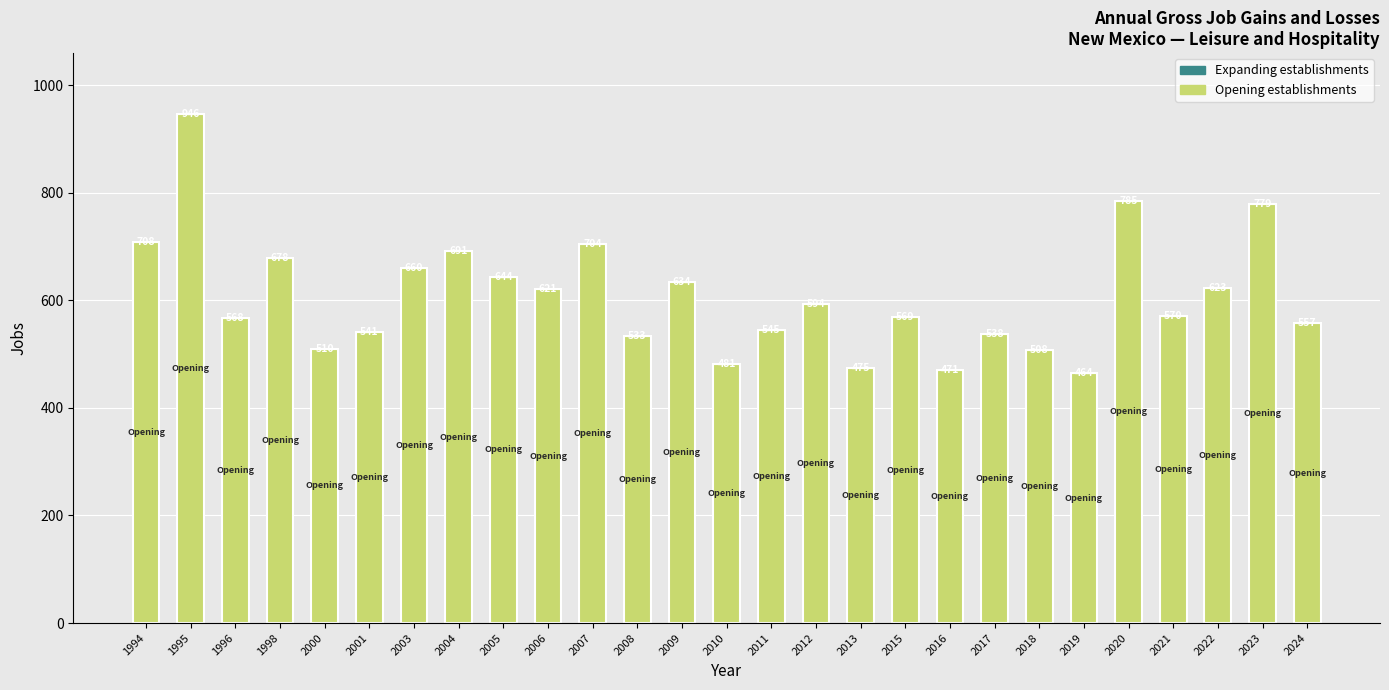

How many series are shown in this chart?

1